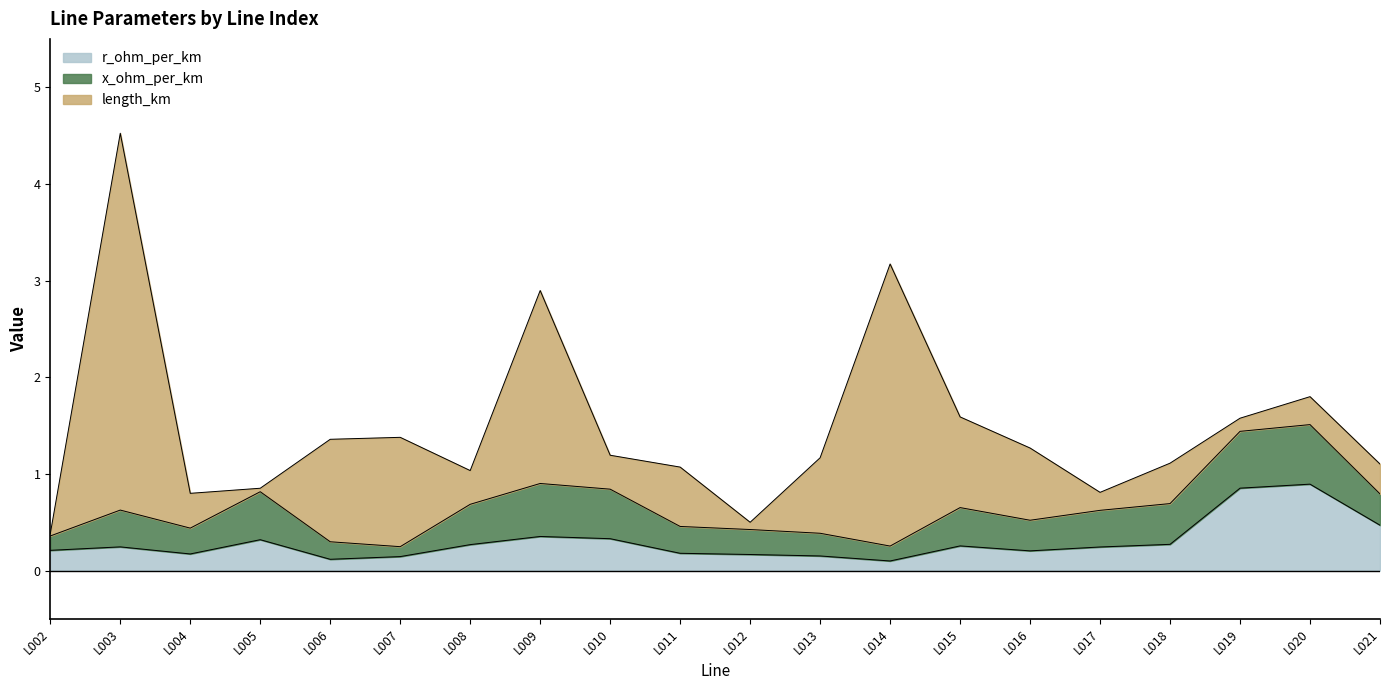

What is the difference between the maximum and minimum values in the x_ohm_per_km series?

0.5